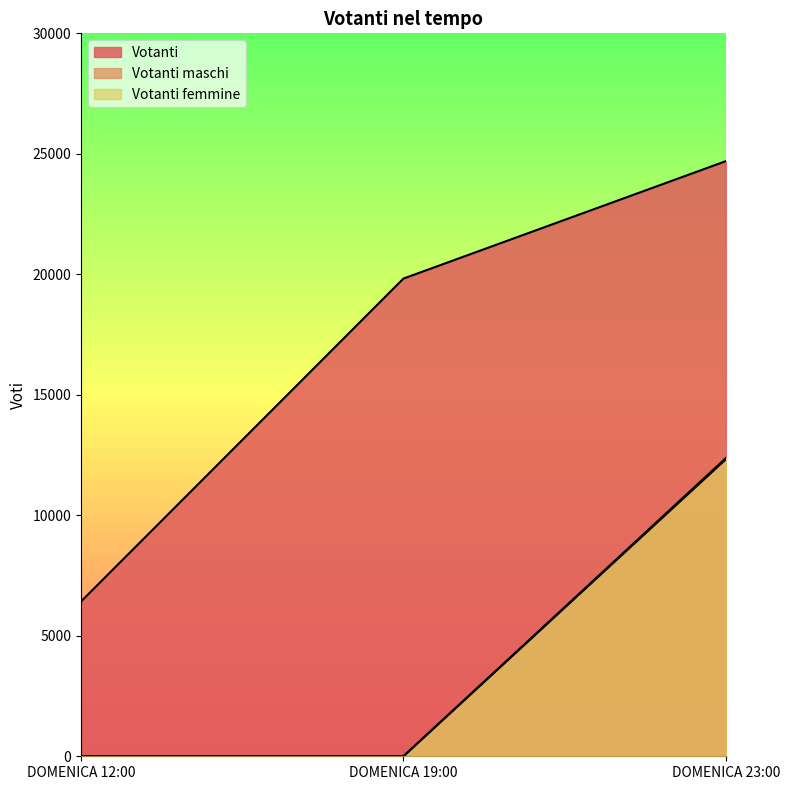

Reading left to right, extract all data points from this chart.

Votanti: 6423	19823	24696
Votanti maschi: 0	0	12373
Votanti femmine: 0	0	12323